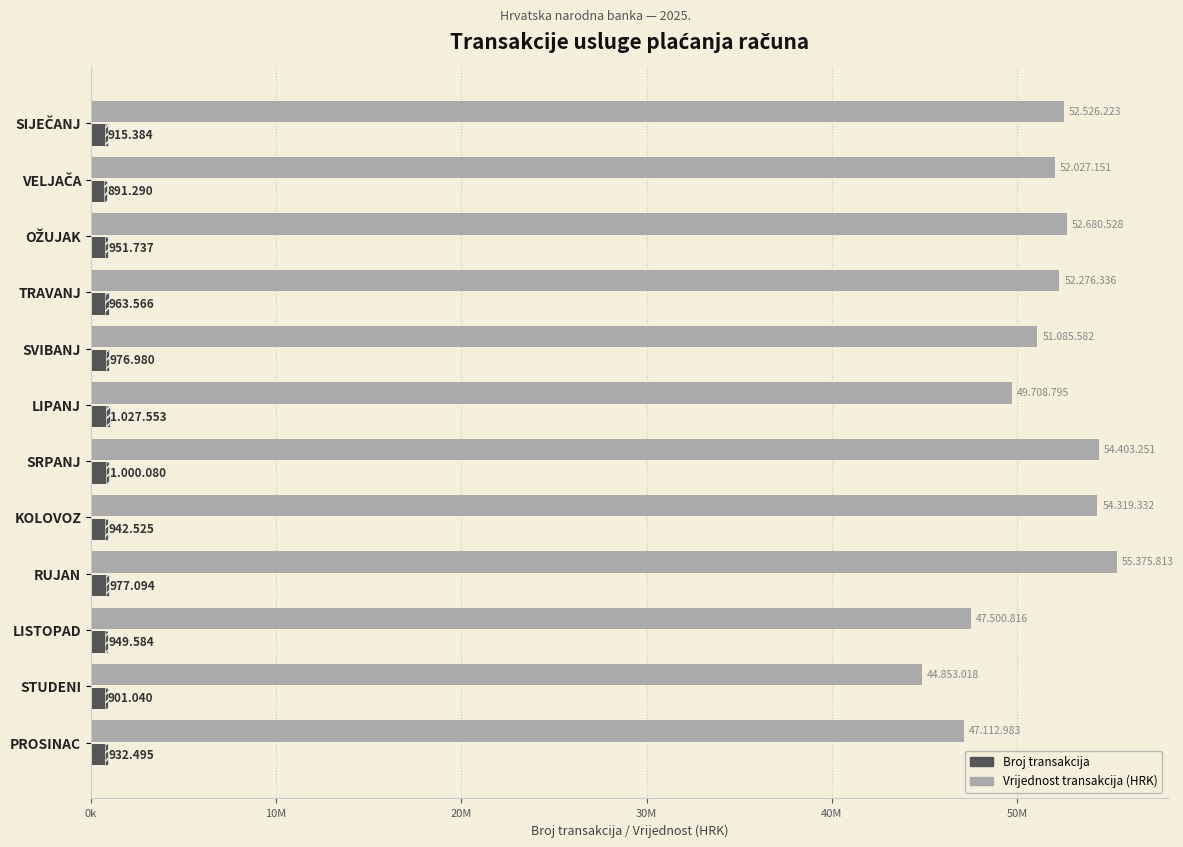

What is the maximum value for Vrijednost transakcija (HRK)?

55375813